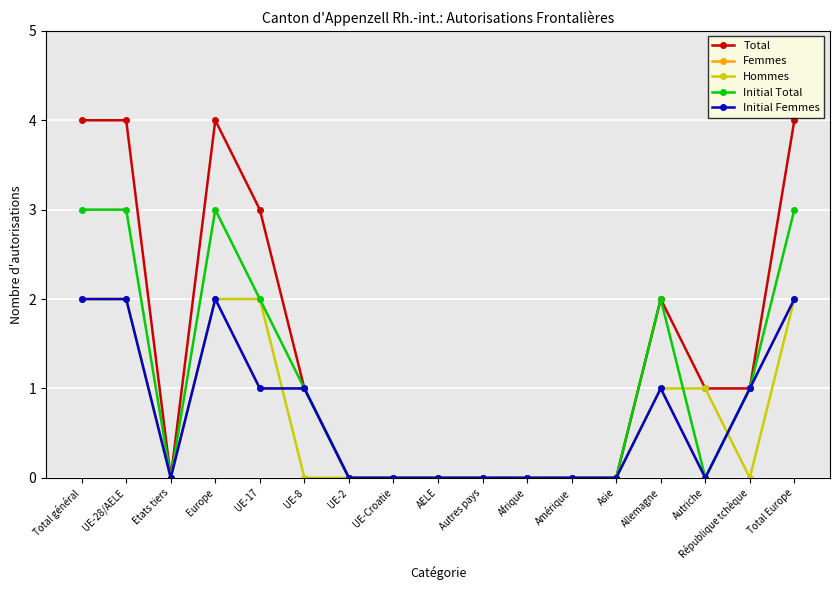

Is this an area chart (filled region under the line)?

No